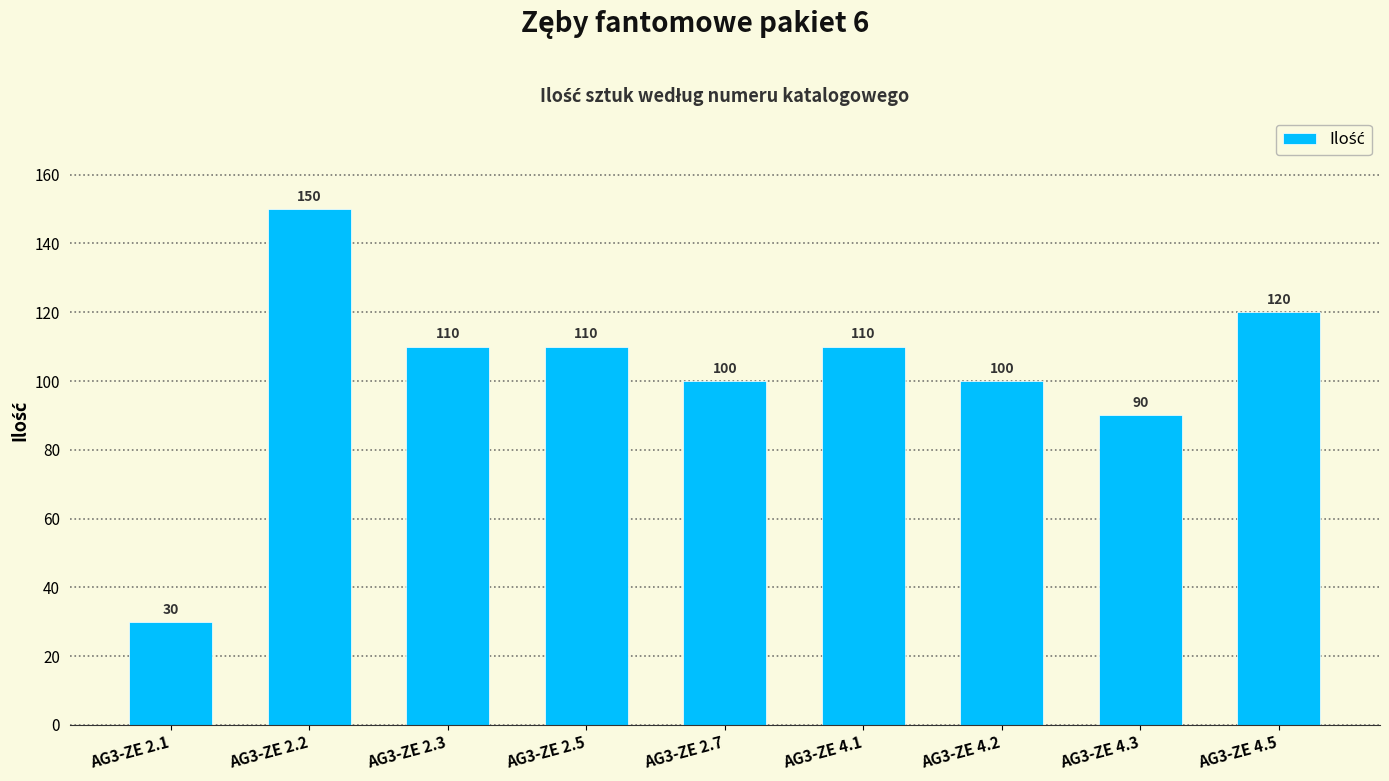

What is the smallest value displayed?

30